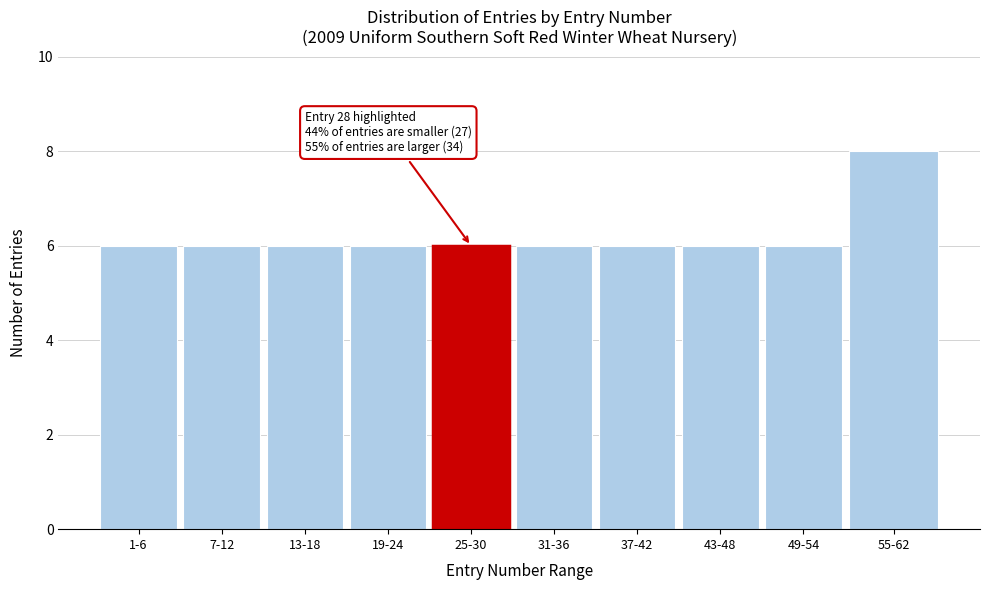

Reading left to right, extract all data points from this chart.

1-6=6	7-12=6	13-18=6	19-24=6	25-30=6	31-36=6	37-42=6	43-48=6	49-54=6	55-62=8